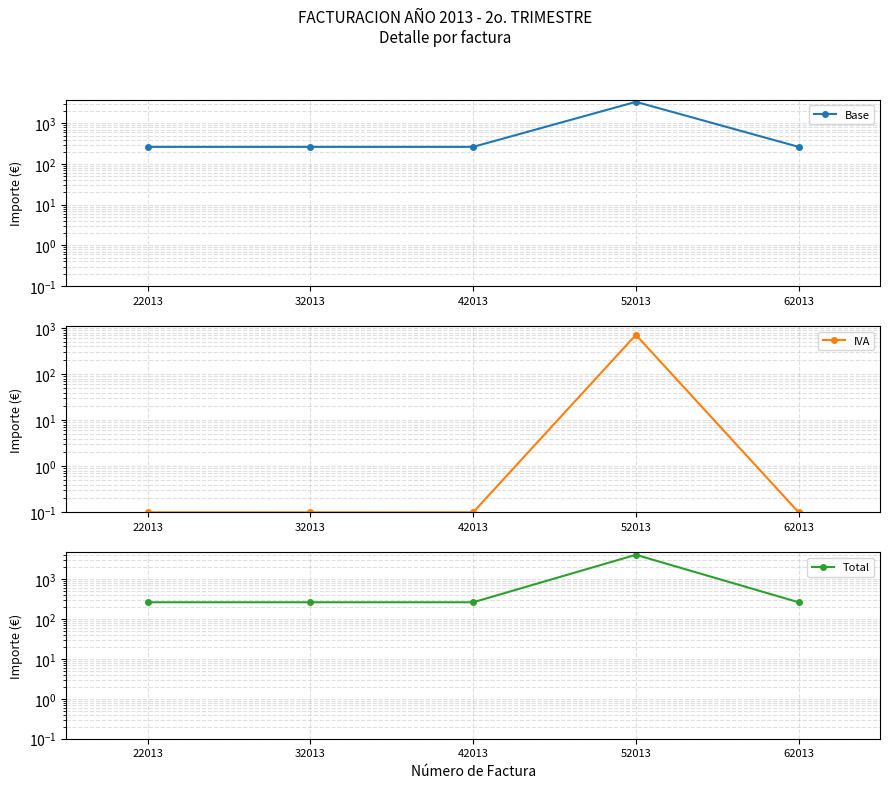

What is the smallest value displayed?

0.1